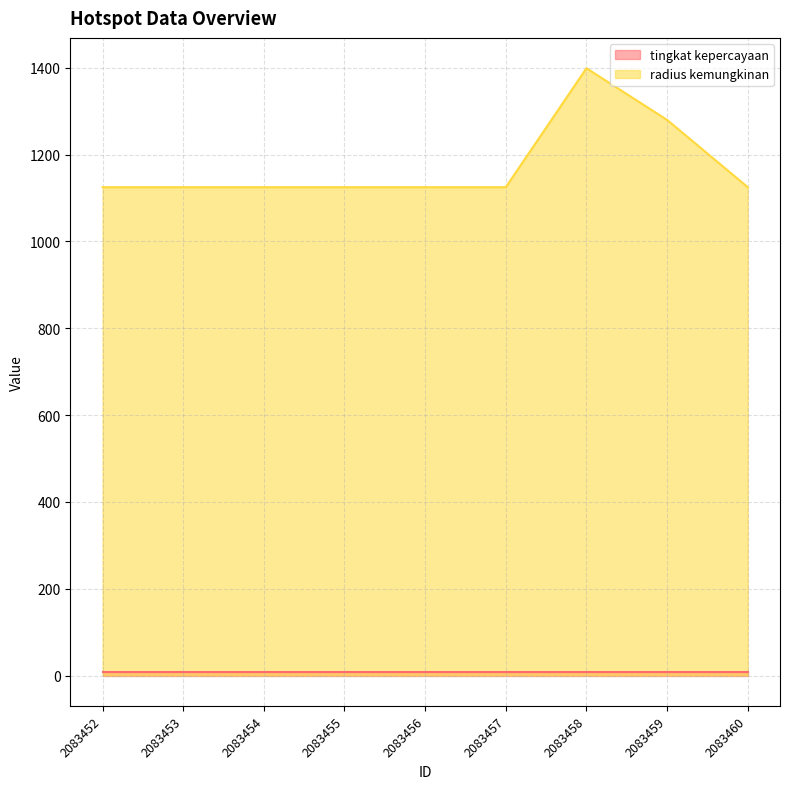

At which category does the chart reach its peak across all series?

2083458